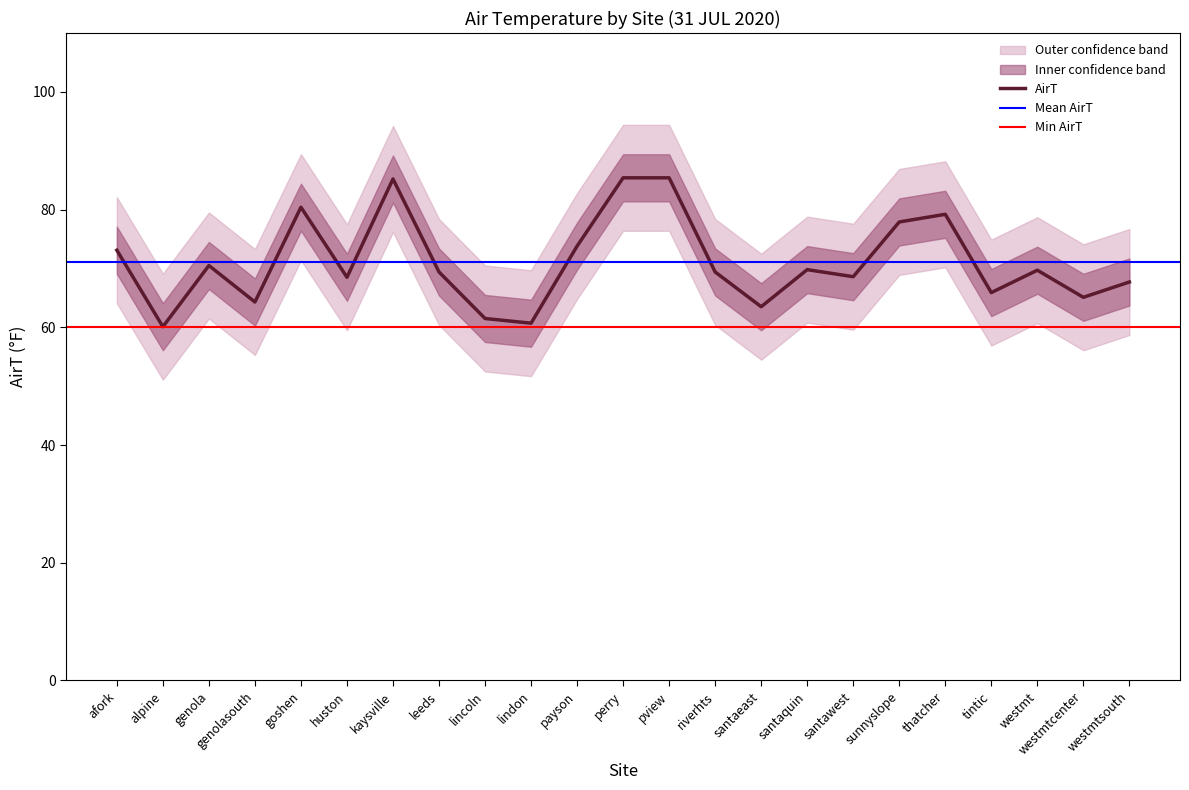

At which label does the data first exceed 69?

afork